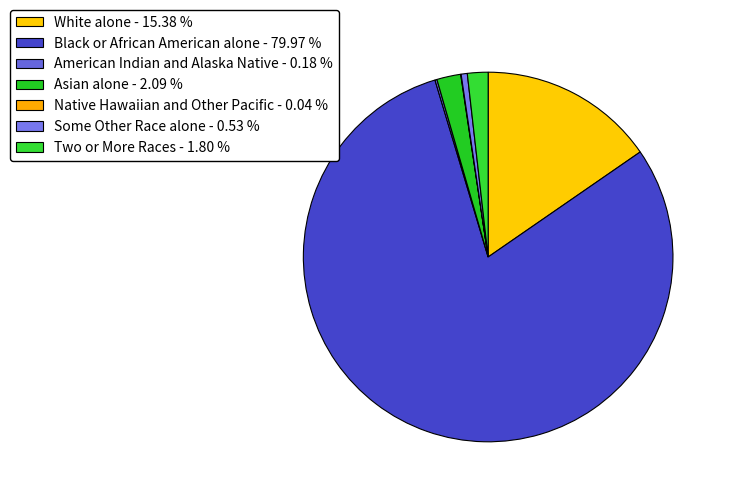

How much of the chart is everything except Two or More Races?

98.2%